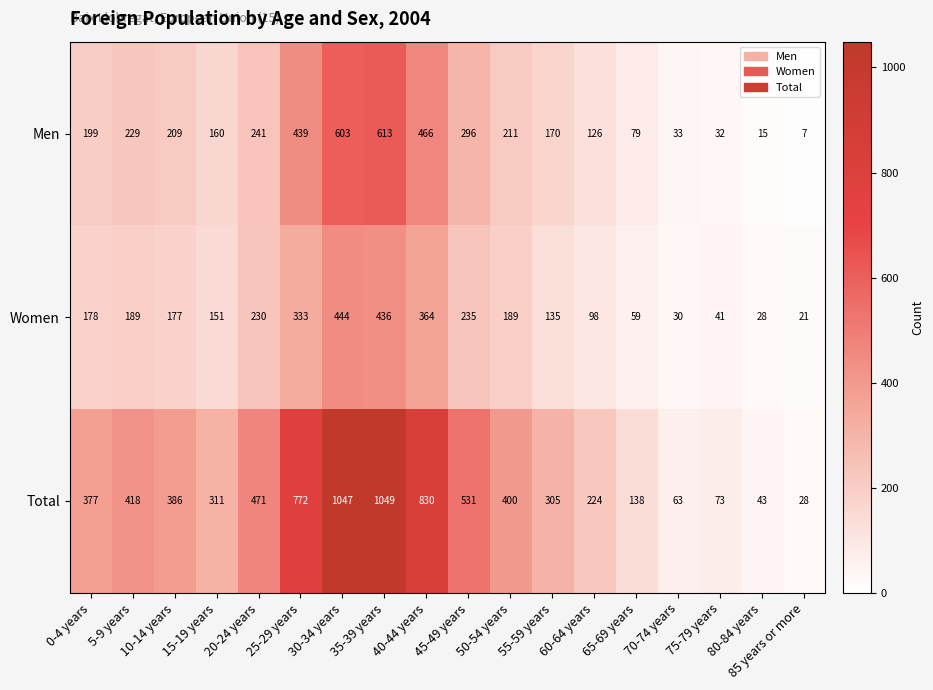

What is the minimum value shown in the chart?

7